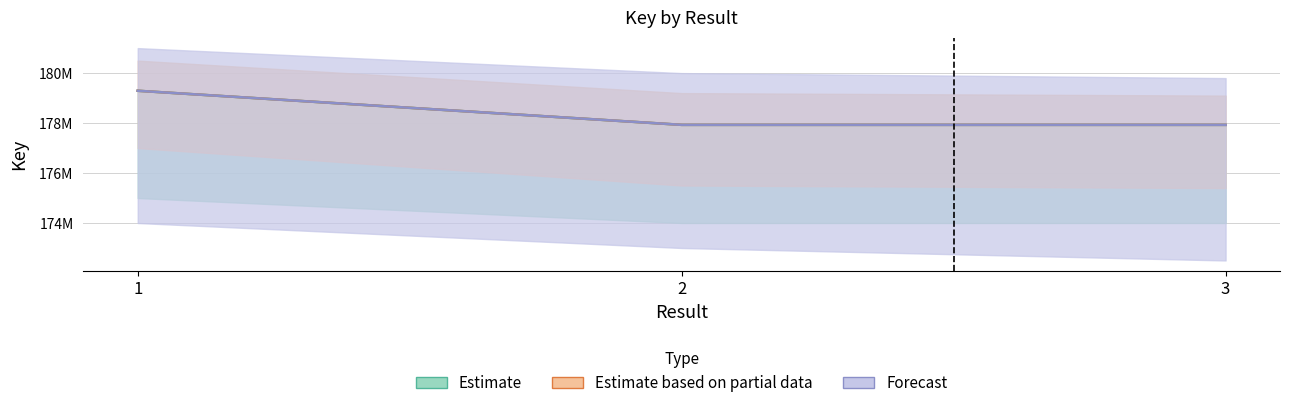

What is the difference between the maximum and minimum values in the Estimate based on partial data series?

1364415